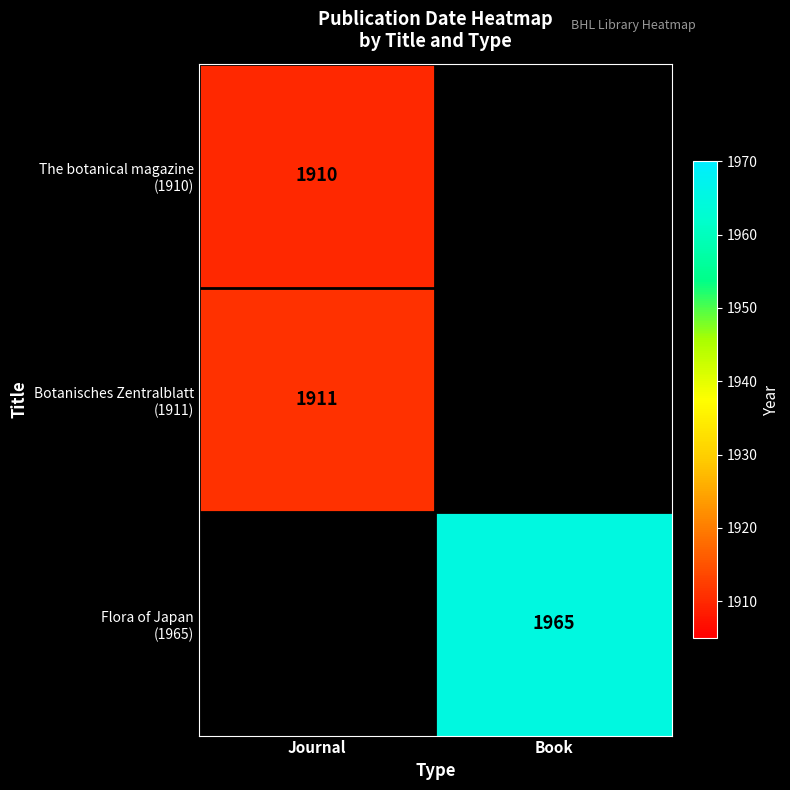

Which category has the lowest value across all series?

Journal